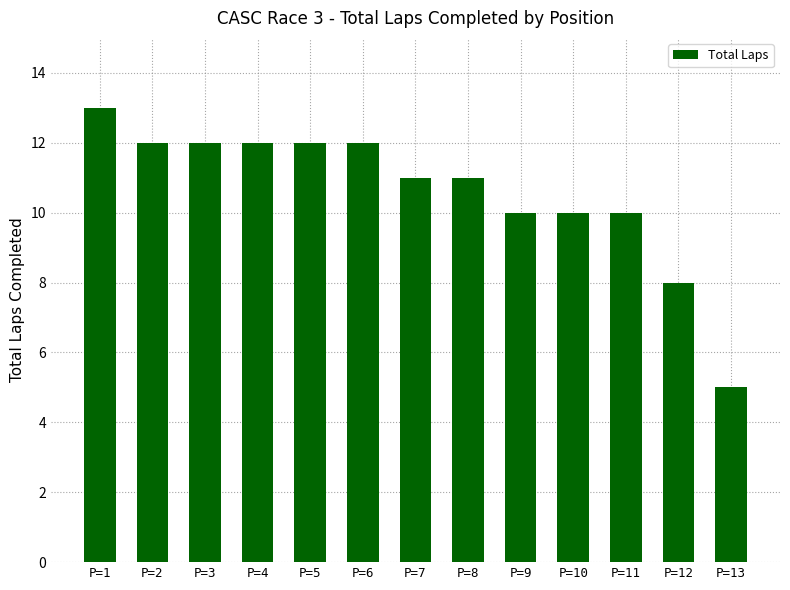

True or false: the data shows 5 at P=7.

False